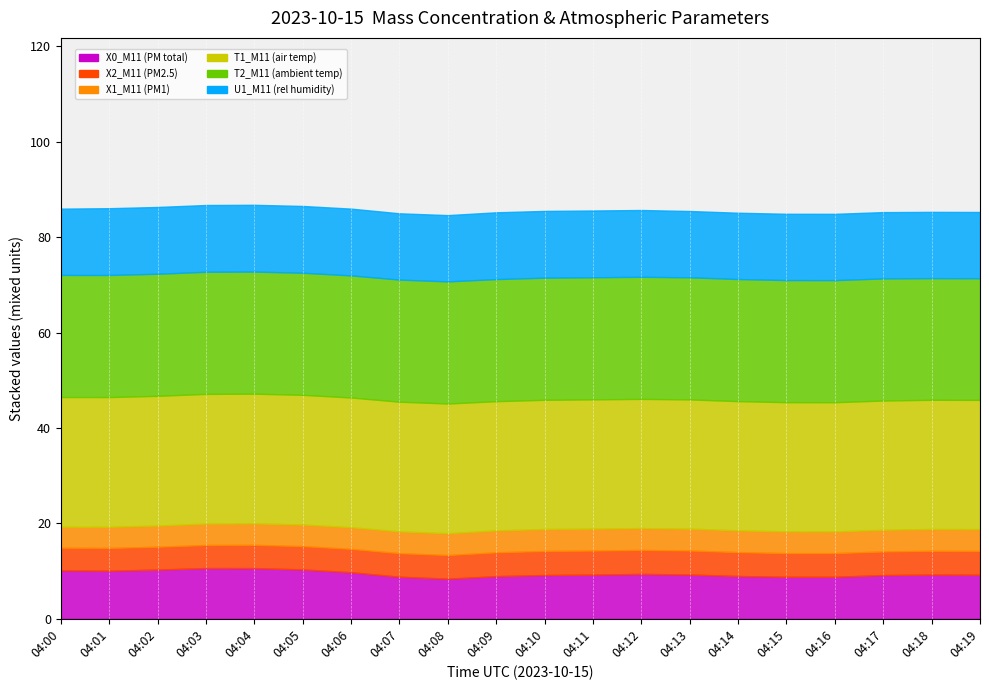

What is the approximate value of T1_M11 (air temp) at 04:13?

27.1